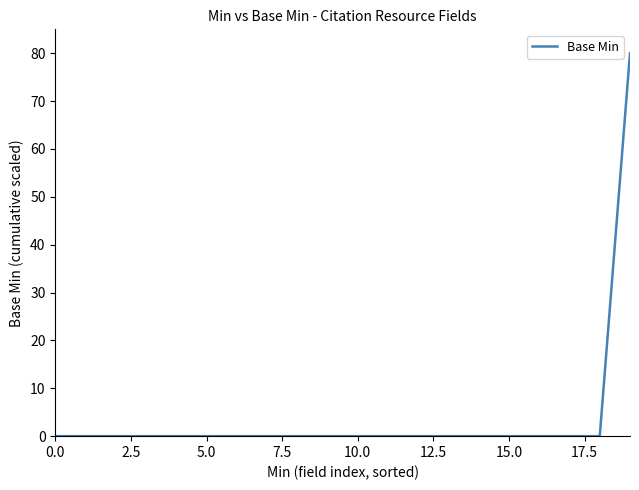

What is the maximum value shown in the chart?

80